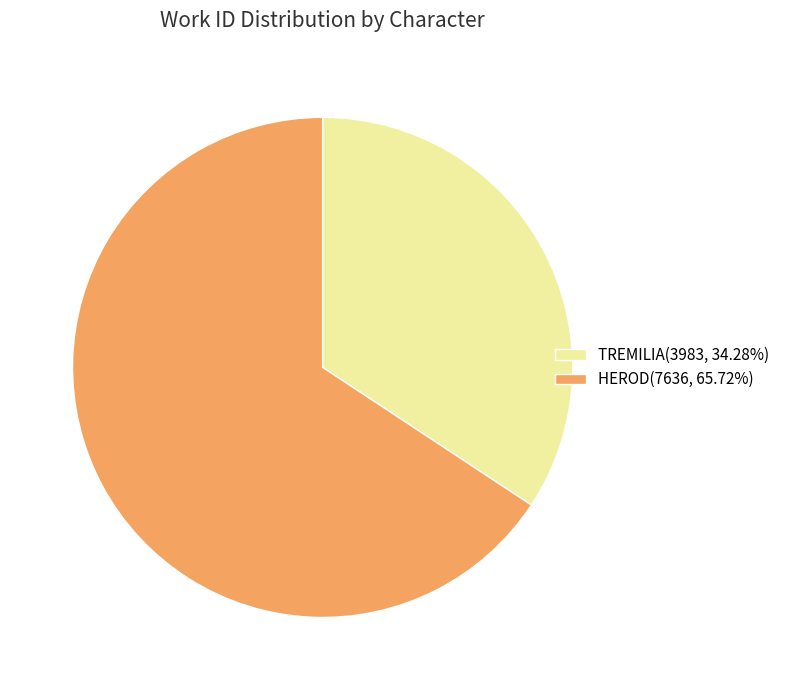

Which slice is the smallest?

TREMILIA